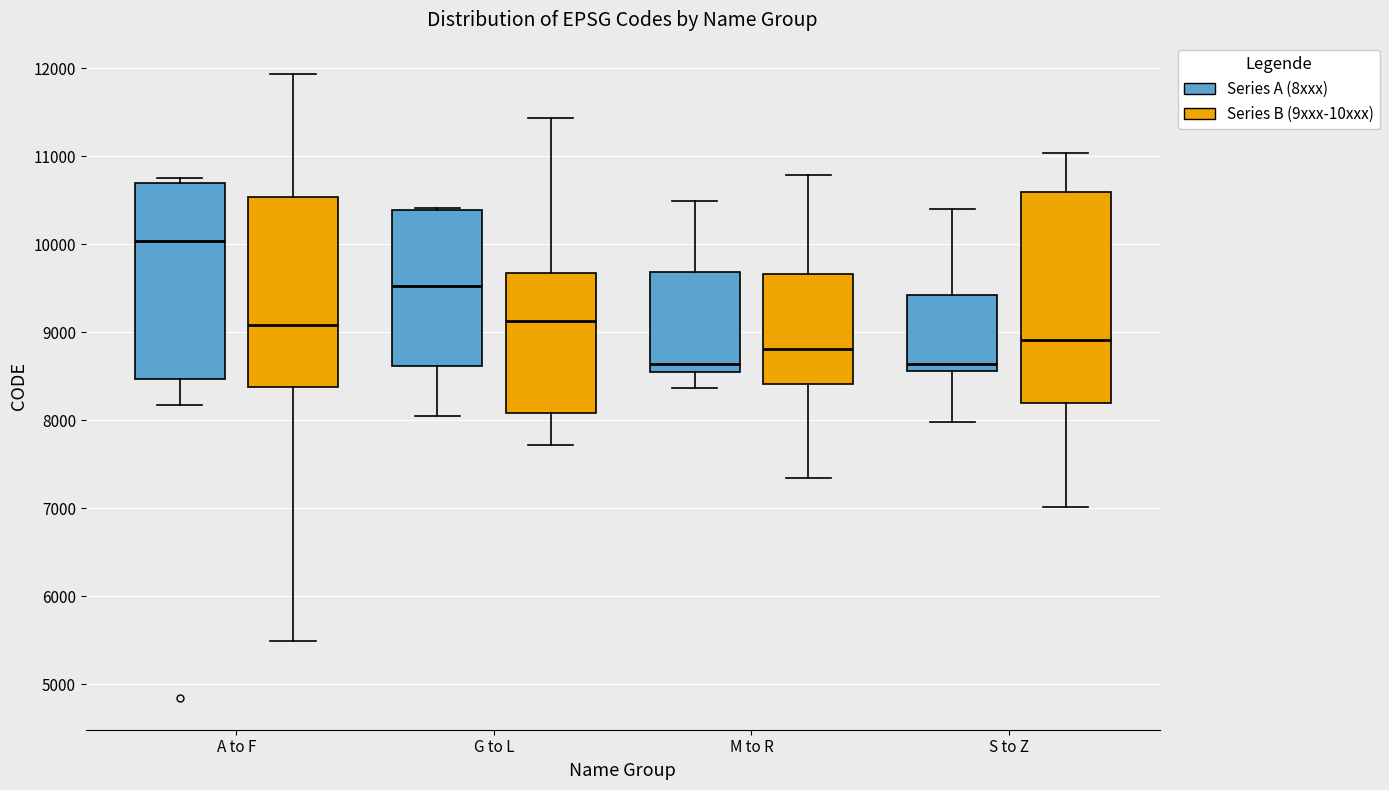

Which box is the tallest, from its lower edge to its upper edge?

S to Z (Series B (9xxx-10xxx))